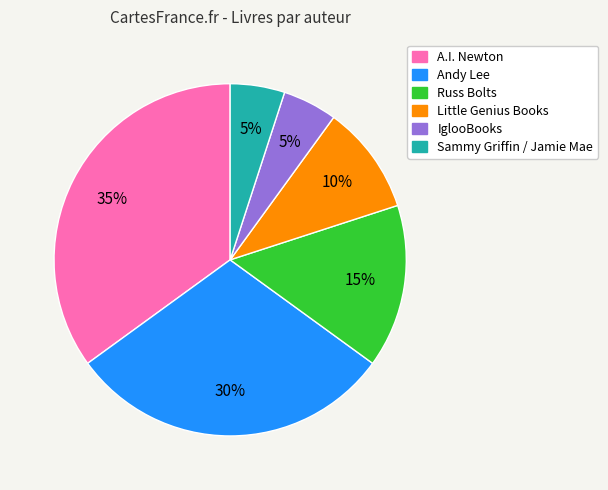

How many slices are in this pie chart?

6